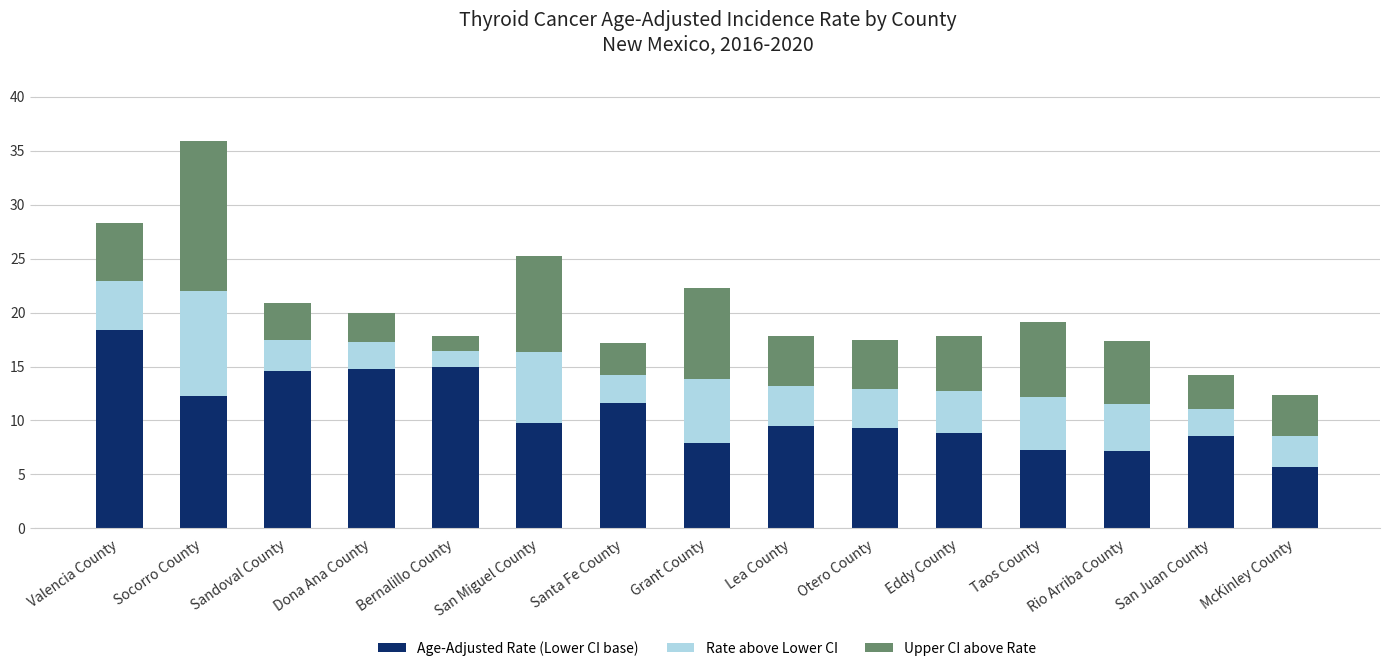

What is the total value across all series at San Juan County?

14.2